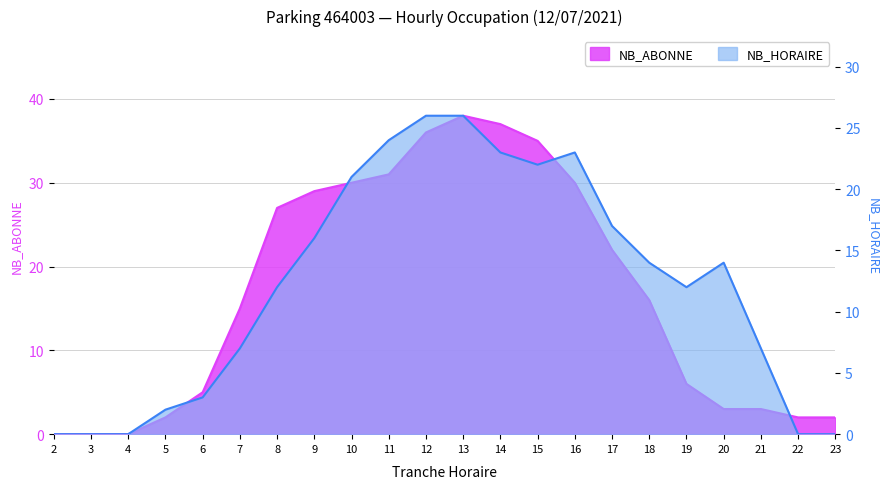

At how many categories does at least one series exceed 26?

9